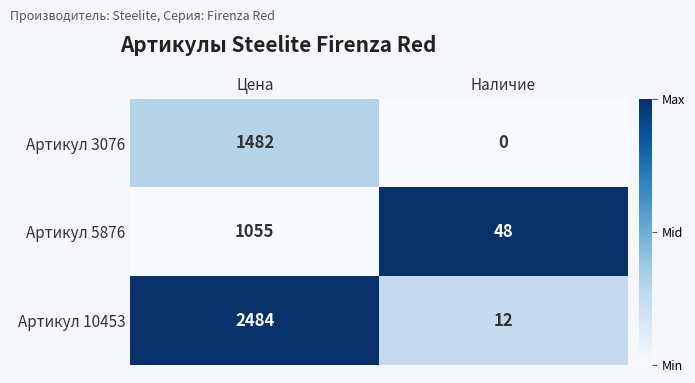

Rank the series by their maximum value, from lowest to highest.

Артикул 5876, Артикул 3076, Артикул 10453